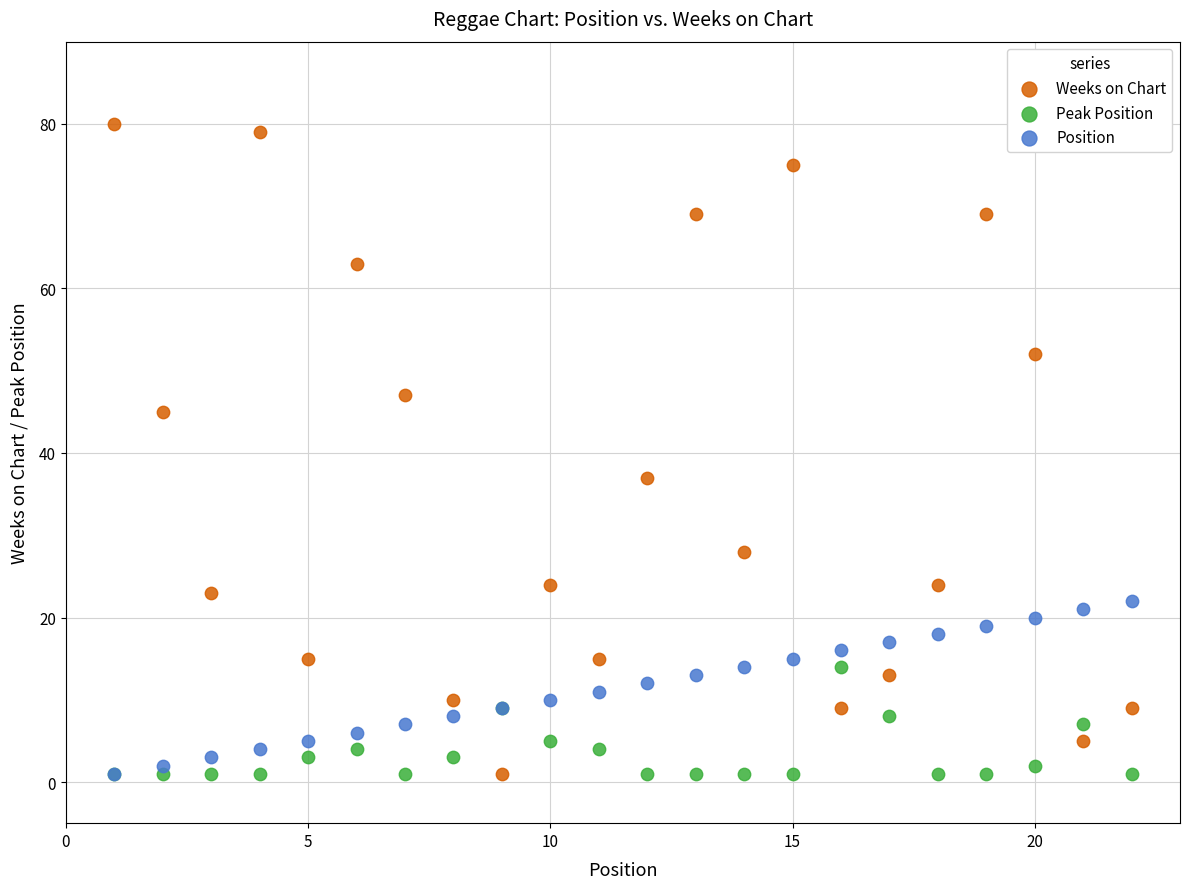

Across all series, what Y value is closest to 40?

37